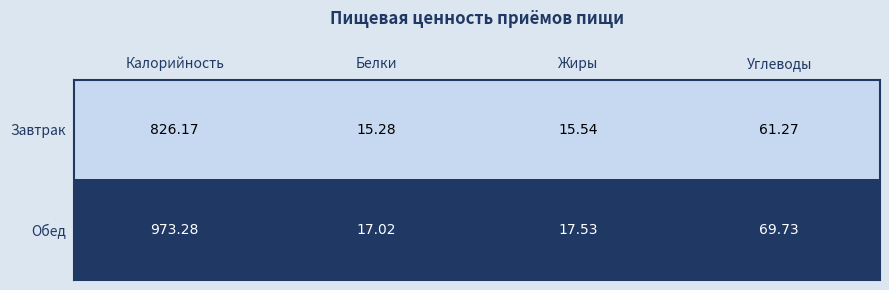

At Жиры, list the series in order from smallest to largest.

Завтрак, Обед